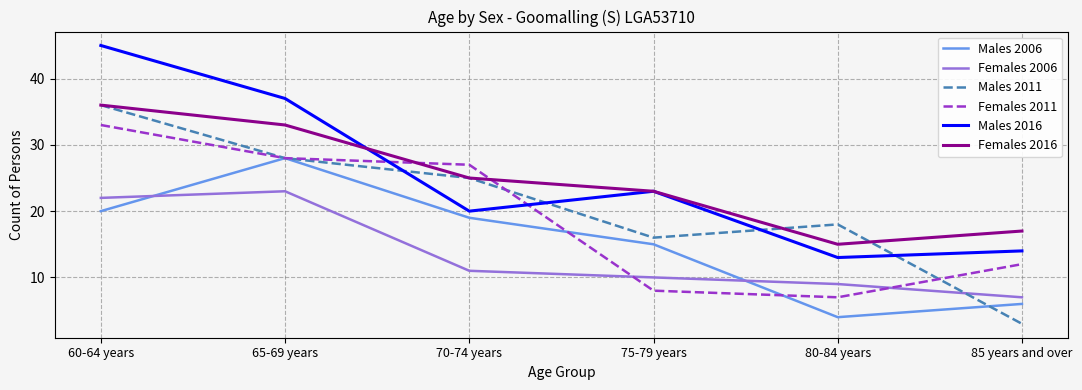

Where do Females 2006 and Males 2006 first cross each other?

60-64 years and 65-69 years